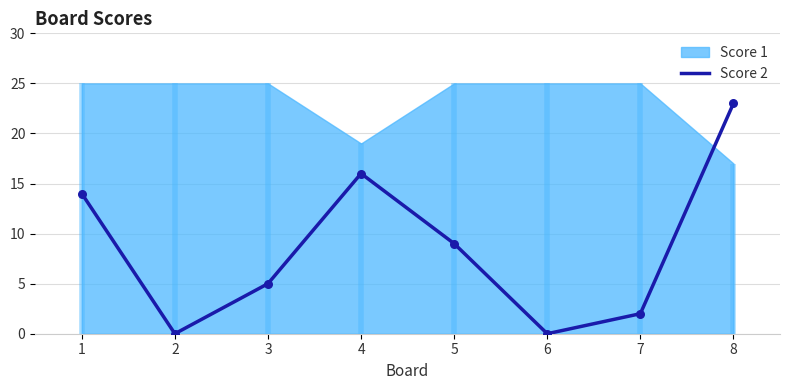

What is the change in value from 7 to 8?

+21